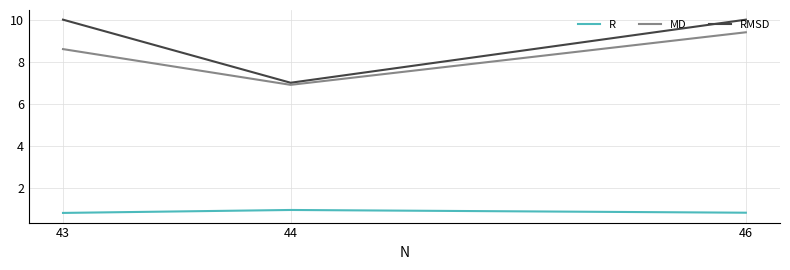

What value does the RMSD series have at 46?

10.0